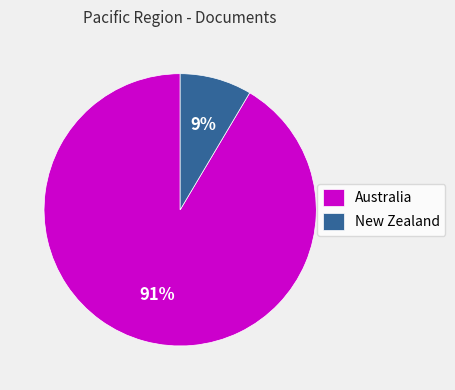

To the nearest percent, what portion does Australia represent?

91%